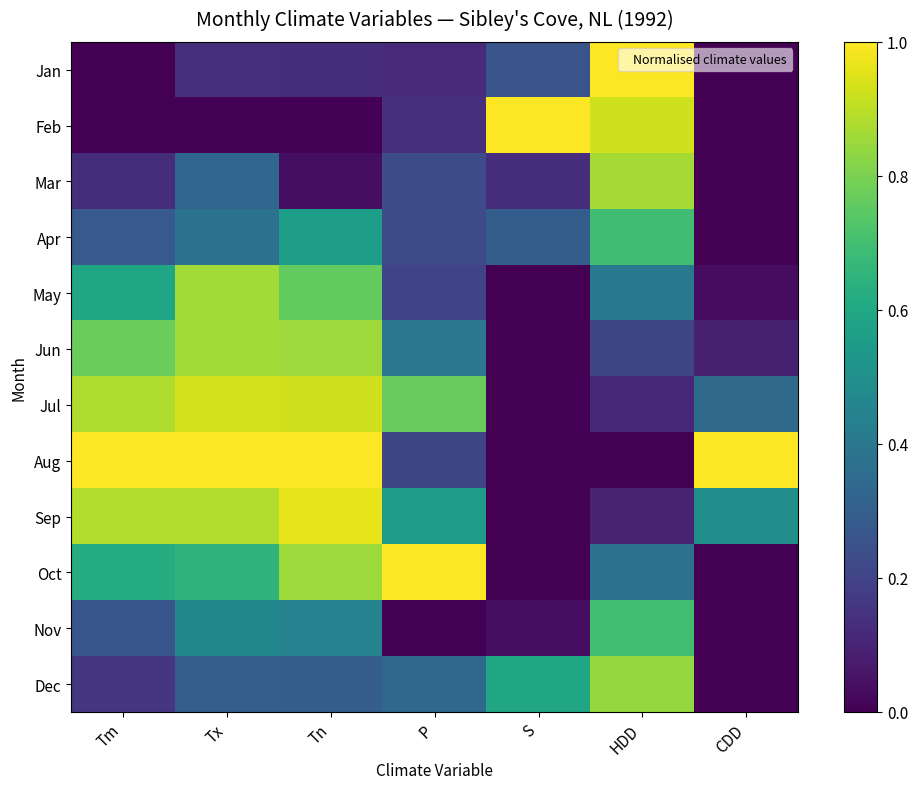

Reading left to right, transcribe all the data shown in this chart.

Jan: Tm=0.0	Tx=0.1	Tn=0.1	P=0.1	S=0.3	HDD=1.0	CDD=0.0
Feb: Tm=0.0	Tx=0.0	Tn=0.0	P=0.1	S=1.0	HDD=0.9	CDD=0.0
Mar: Tm=0.1	Tx=0.3	Tn=0.0	P=0.2	S=0.1	HDD=0.9	CDD=0.0
Apr: Tm=0.3	Tx=0.4	Tn=0.6	P=0.2	S=0.3	HDD=0.7	CDD=0.0
May: Tm=0.6	Tx=0.9	Tn=0.8	P=0.2	S=0.0	HDD=0.4	CDD=0.0
Jun: Tm=0.8	Tx=0.9	Tn=0.9	P=0.4	S=0.0	HDD=0.2	CDD=0.1
Jul: Tm=0.9	Tx=0.9	Tn=0.9	P=0.8	S=0.0	HDD=0.1	CDD=0.3
Aug: Tm=1.0	Tx=1.0	Tn=1.0	P=0.2	S=0.0	HDD=0.0	CDD=1.0
Sep: Tm=0.9	Tx=0.9	Tn=1.0	P=0.6	S=0.0	HDD=0.1	CDD=0.5
Oct: Tm=0.6	Tx=0.7	Tn=0.9	P=1.0	S=0.0	HDD=0.4	CDD=0.0
Nov: Tm=0.3	Tx=0.5	Tn=0.4	P=0.0	S=0.0	HDD=0.7	CDD=0.0
Dec: Tm=0.2	Tx=0.3	Tn=0.3	P=0.3	S=0.6	HDD=0.8	CDD=0.0